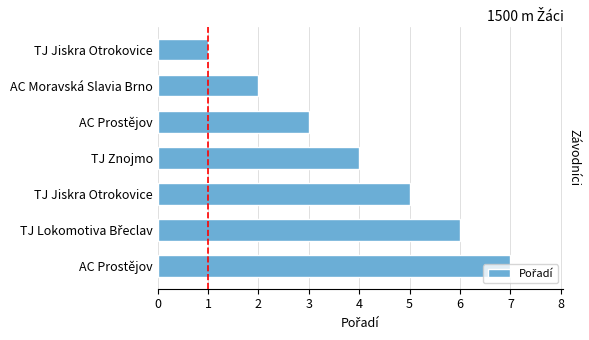

How many data points are less than 4?

3